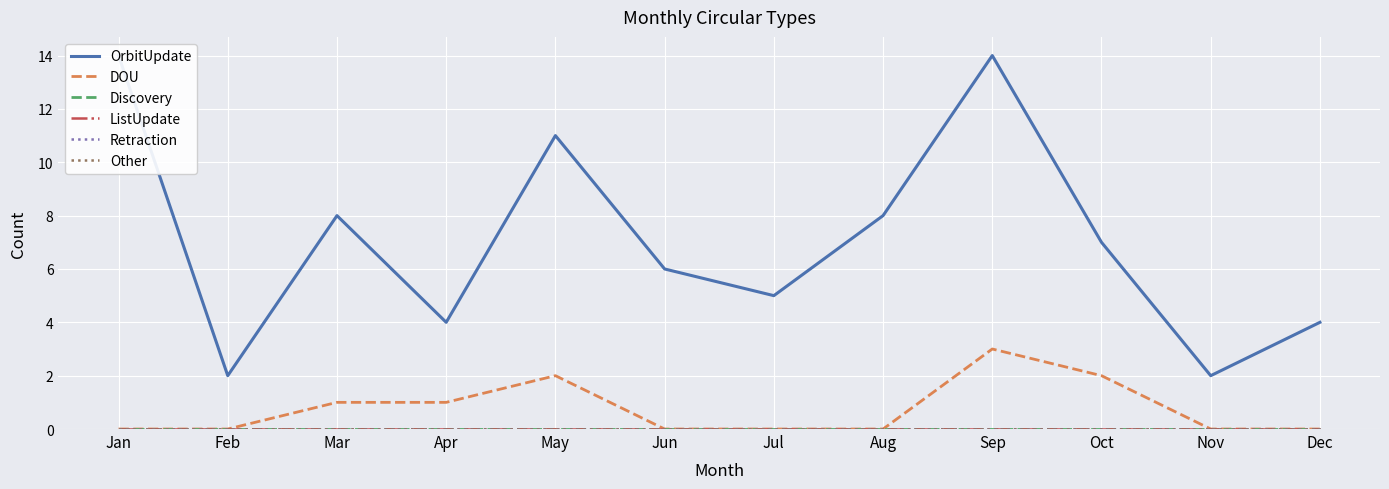

How many values in DOU are above zero?

5